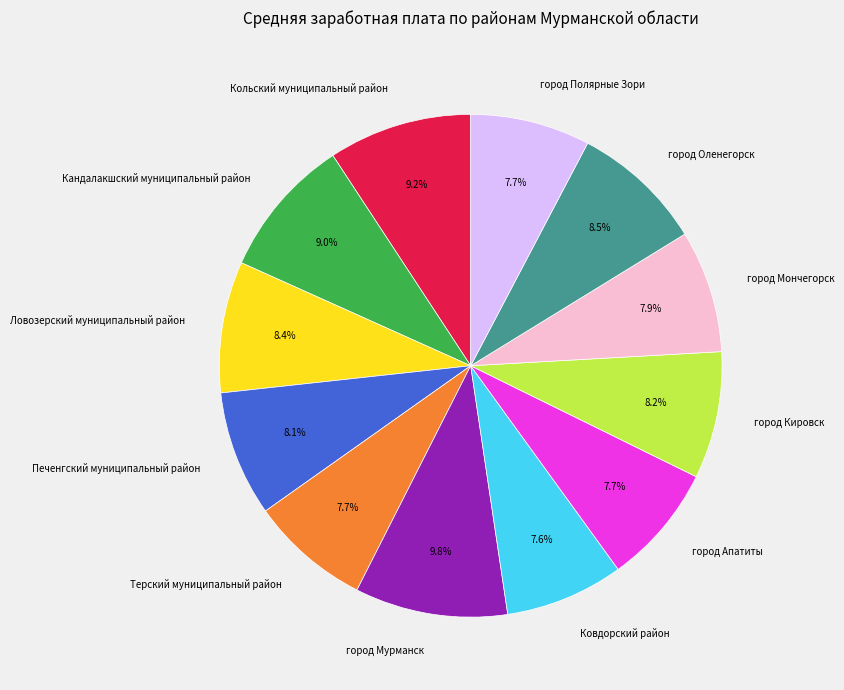

What is the total percentage of Печенгский муниципальный район and город Мончегорск?

16.0%